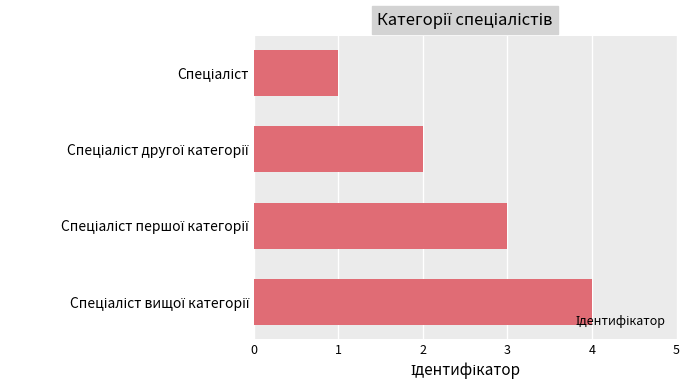

What is the difference between the maximum and minimum values?

3